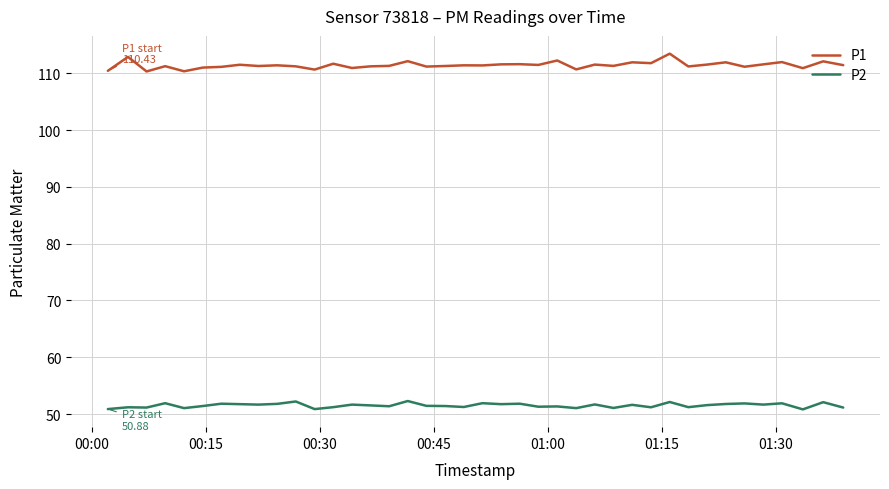

Which series has the largest total across all categories?

P1